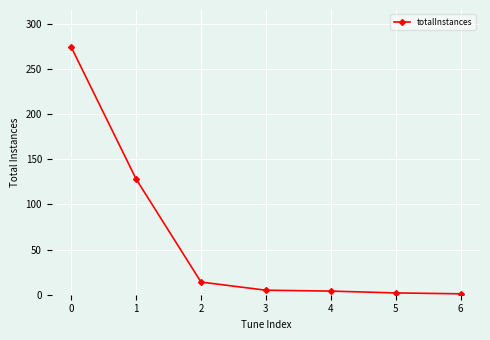

What is the maximum value shown in the chart?

274